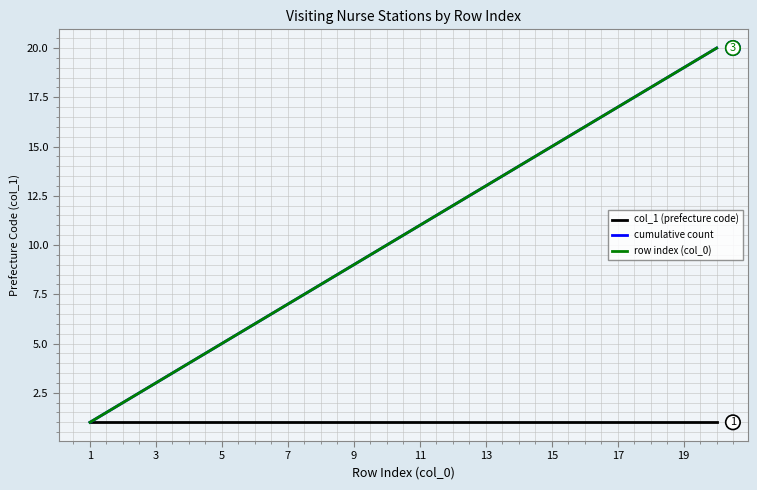

What is the average value of the cumulative count series?

10